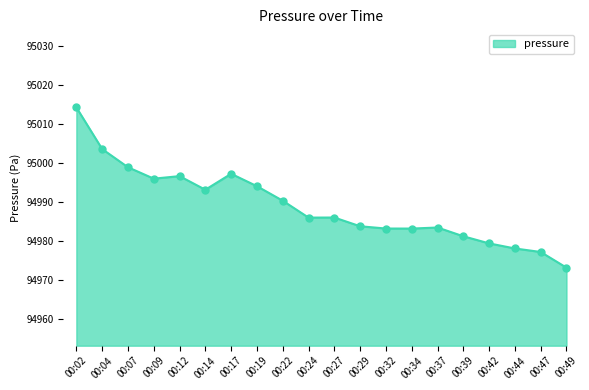

Approximately how many times larger is the value at 00:32 compared to 00:22?

1.0